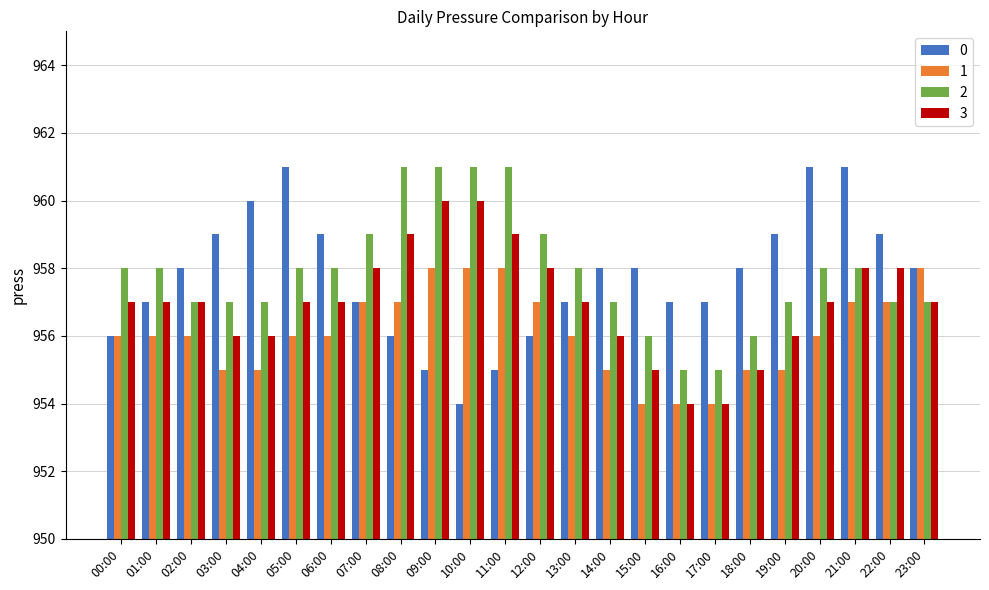

Reading right to left, what are all the values shown in this chart?

0: 958	959	961	961	959	958	957	957	958	958	957	956	955	954	955	956	957	959	961	960	959	958	957	956
1: 958	957	957	956	955	955	954	954	954	955	956	957	958	958	958	957	957	956	956	955	955	956	956	956
2: 957	957	958	958	957	956	955	955	956	957	958	959	961	961	961	961	959	958	958	957	957	957	958	958
3: 957	958	958	957	956	955	954	954	955	956	957	958	959	960	960	959	958	957	957	956	956	957	957	957